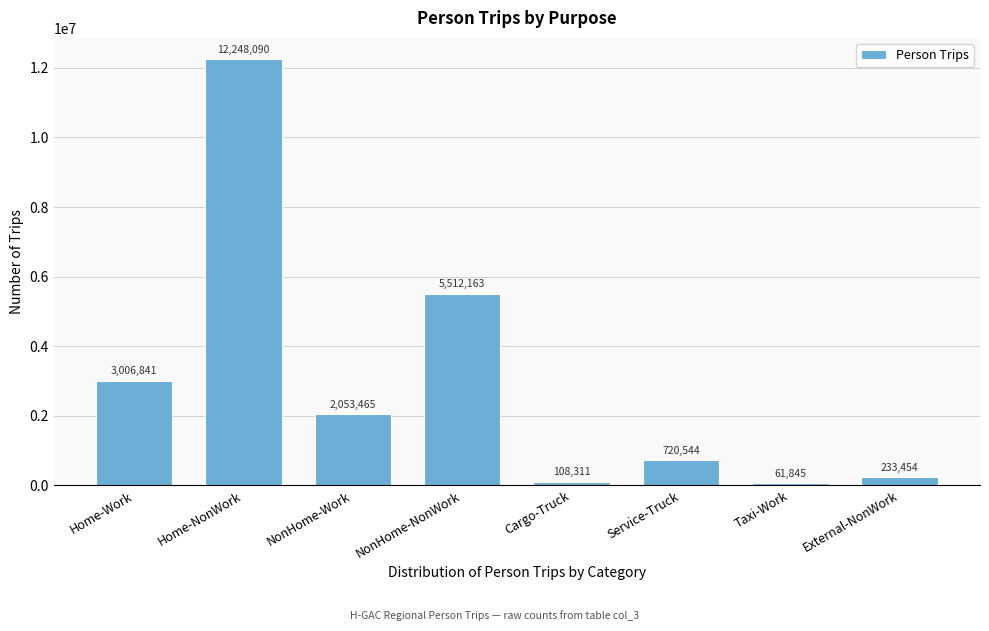

Reading left to right, list all the values displayed in this chart.

Home-Work=3006841	Home-NonWork=12248090	NonHome-Work=2053465	NonHome-NonWork=5512163	Cargo-Truck=108311	Service-Truck=720544	Taxi-Work=61845	External-NonWork=233454